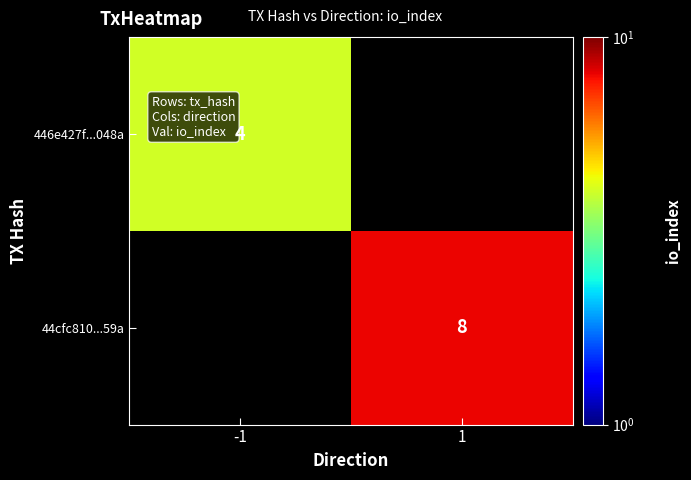

True or false: 44cfc810...59a has a value of 1.9 at 1.

False